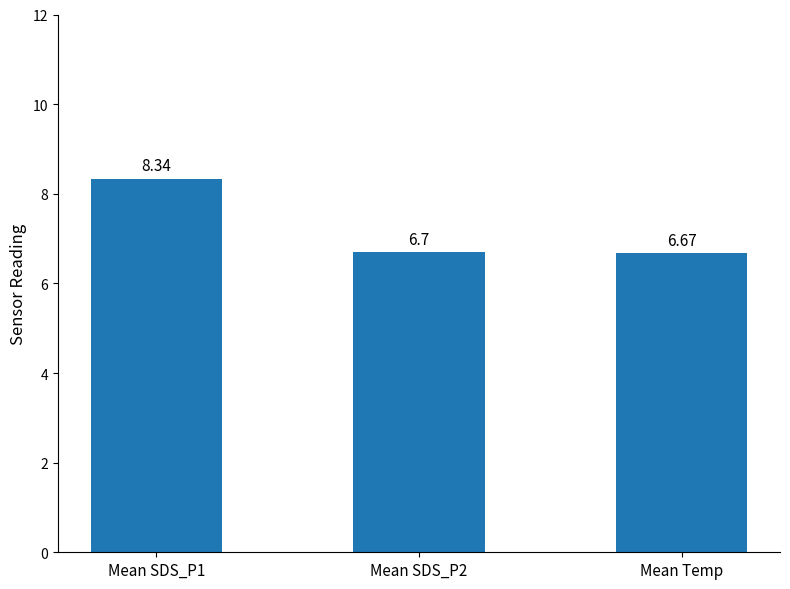

What is the difference between the maximum and minimum values?

1.7